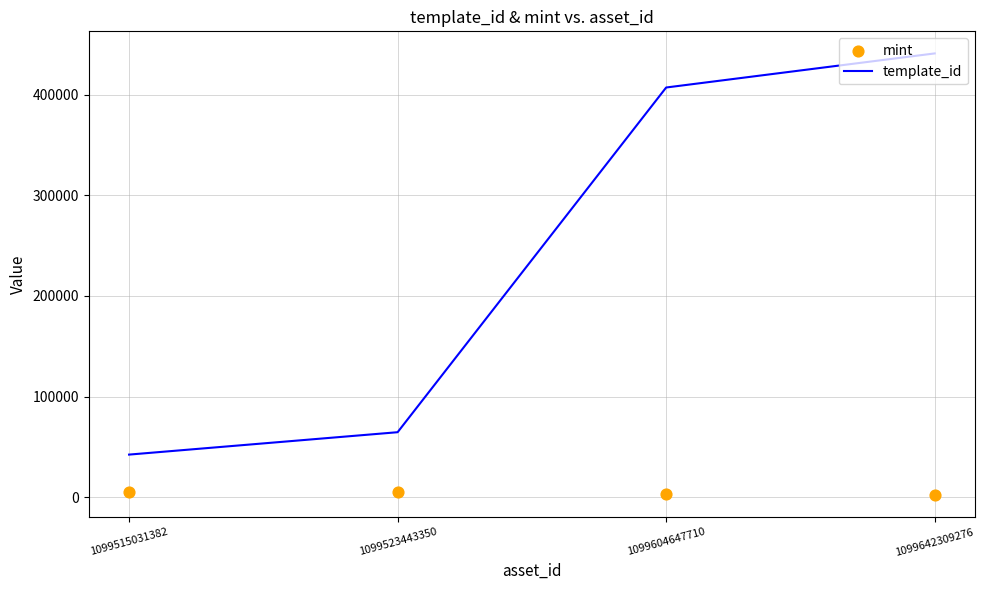

At which category is the sum across all series the highest?

1099642309276